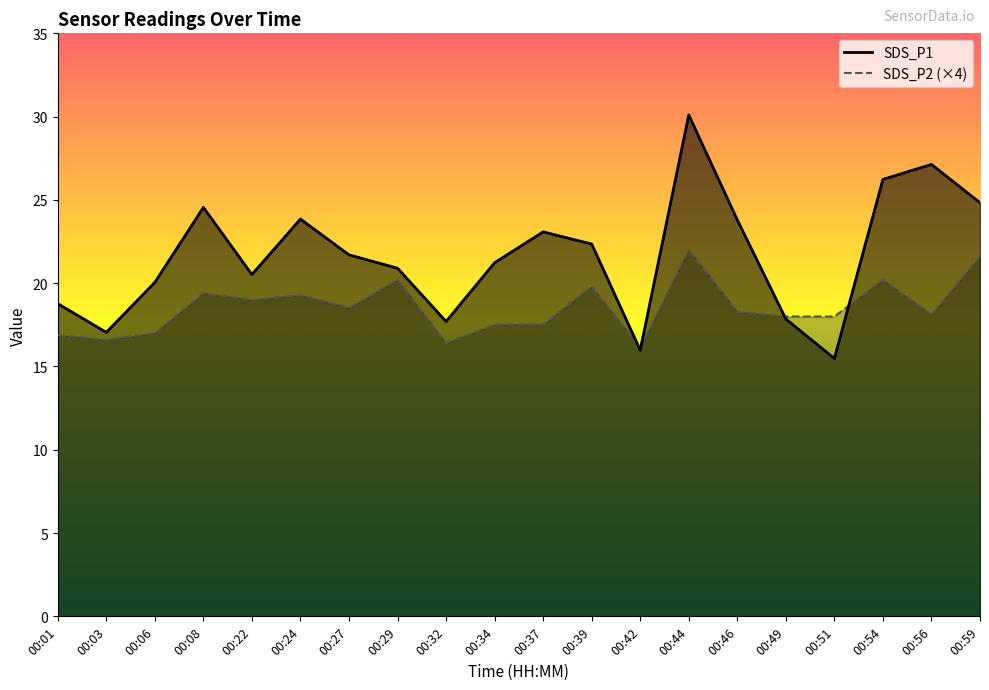

Which has a higher value, 00:44 or 00:22?

00:44